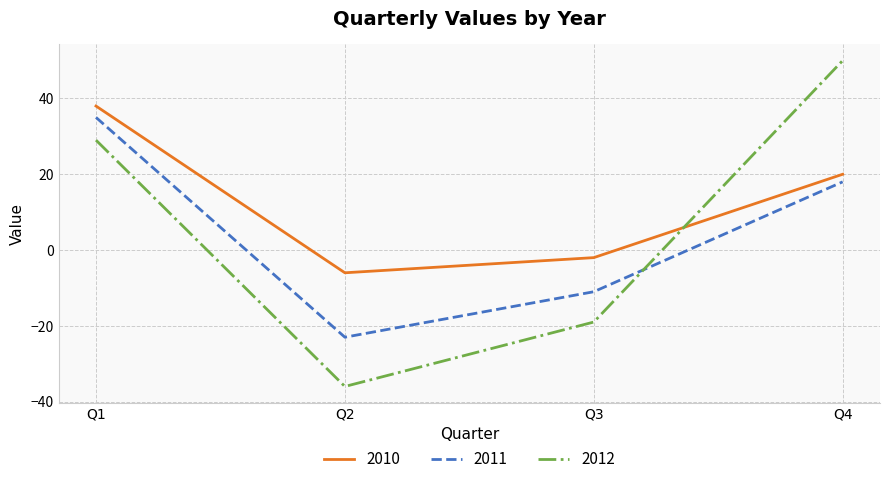

At how many categories does at least one series exceed 37?

2